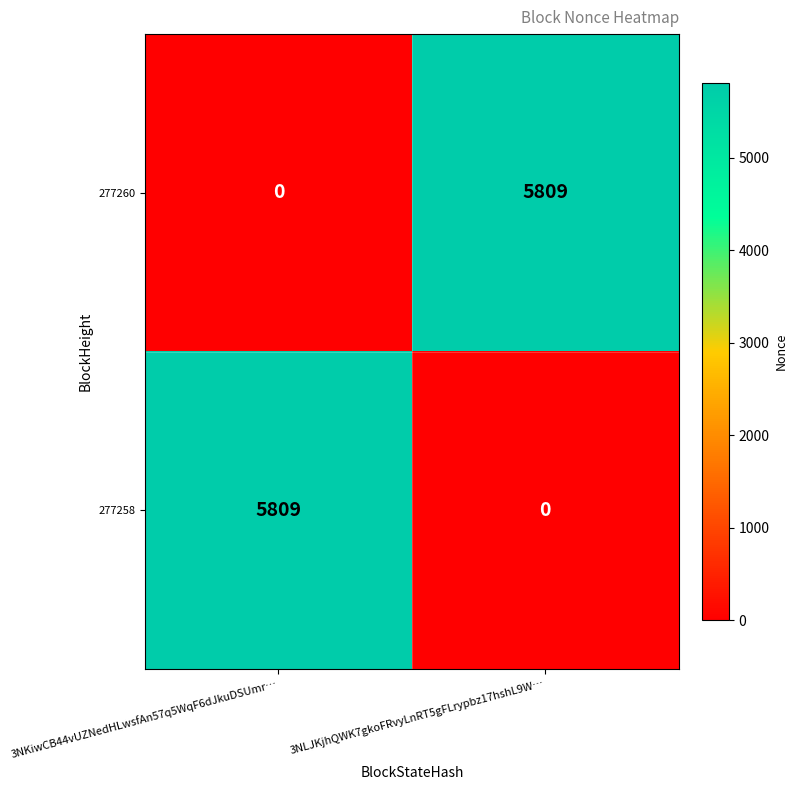

How many categories are shown in the chart?

2